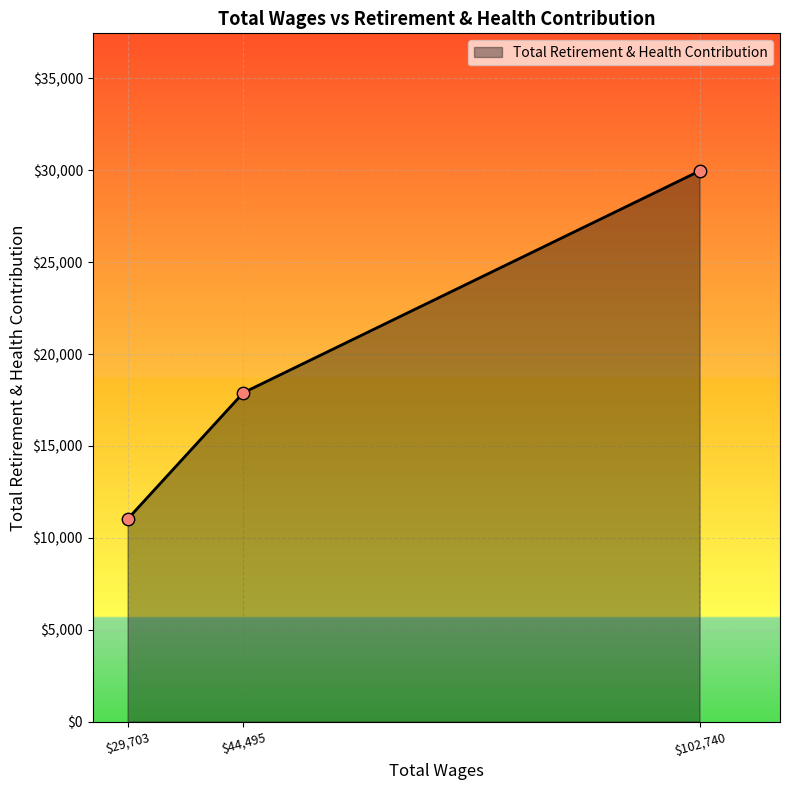

What is the greatest value displayed?

29962.3